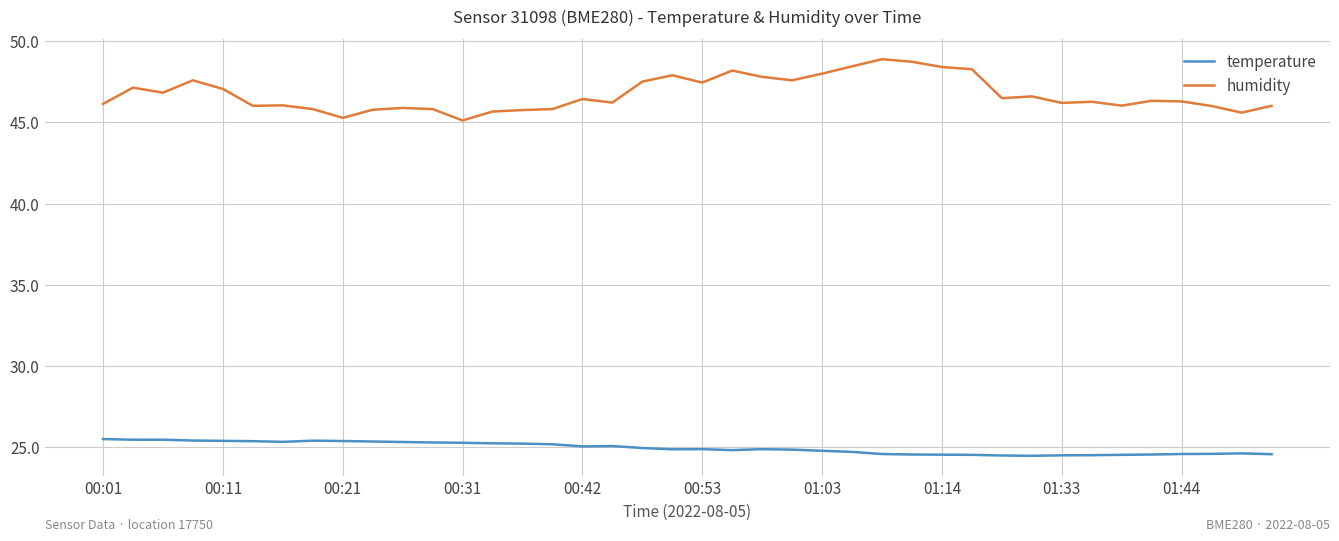

True or false: temperature and humidity intersect in this chart.

False